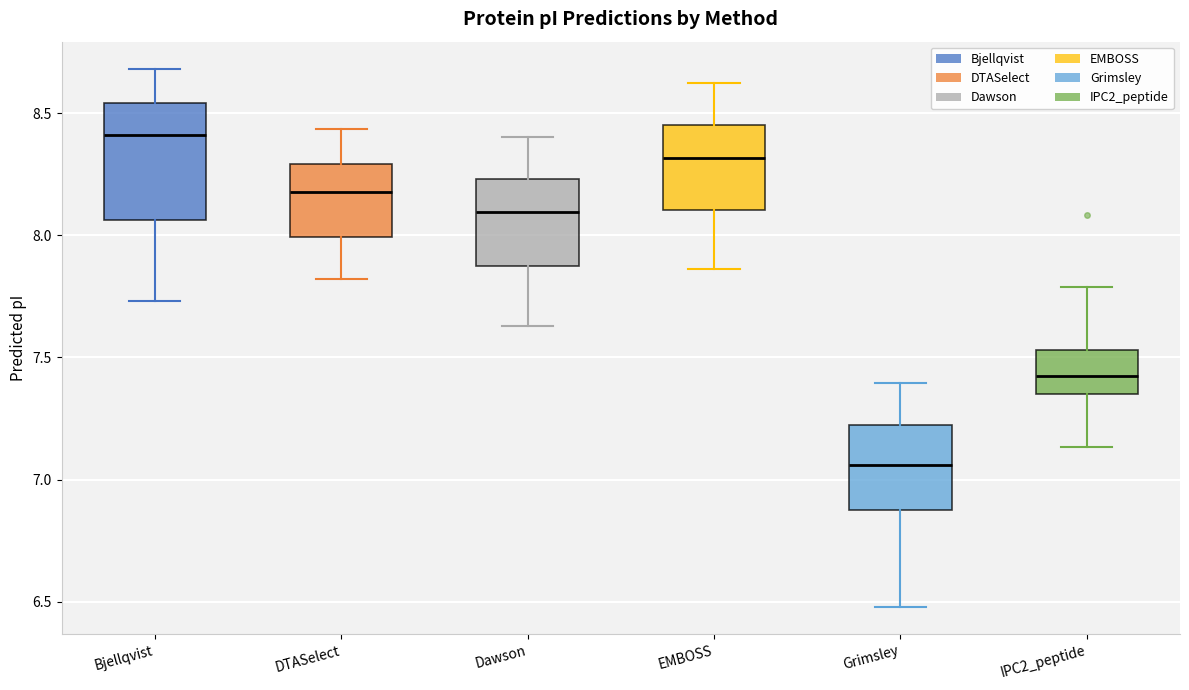

Which box's median line is the lowest?

Grimsley